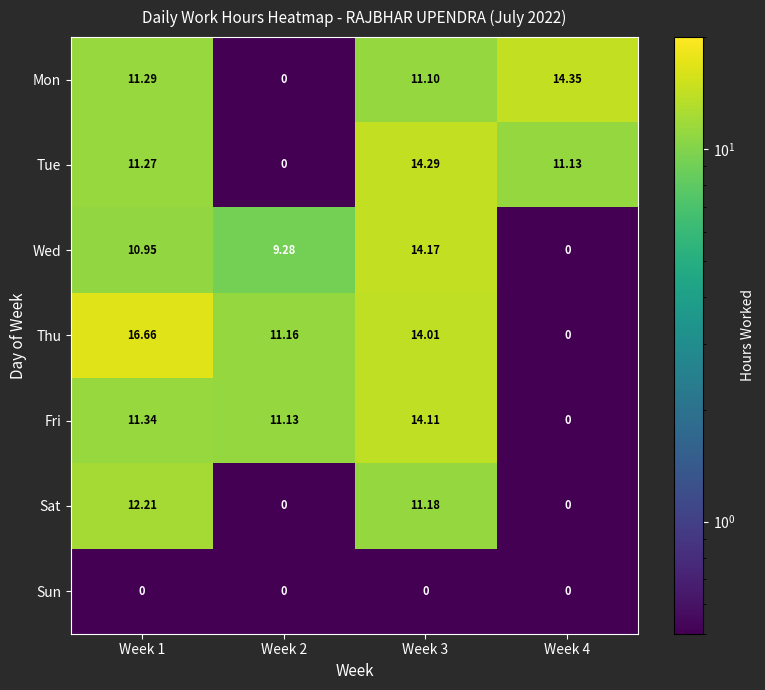

Between Week 1 and Week 2, which series saw the biggest shift?

Sat